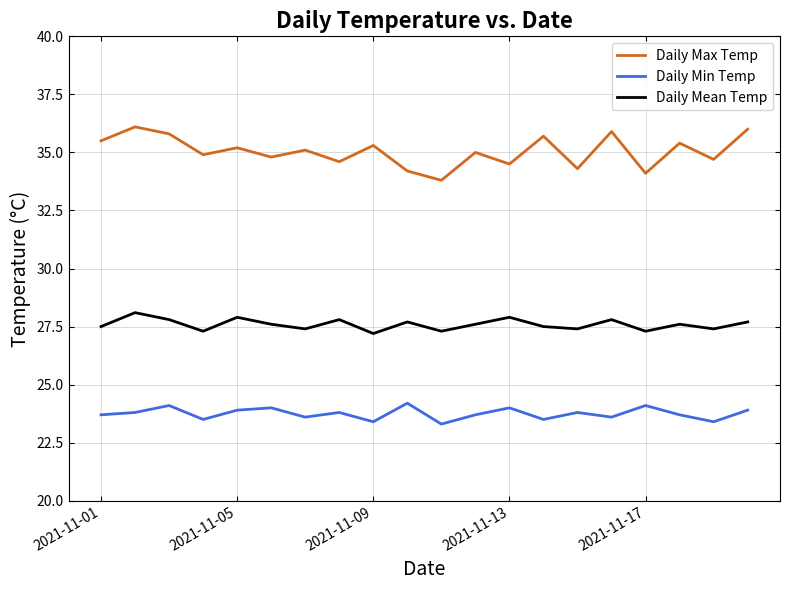

Rank the series by their maximum value, from highest to lowest.

Daily Max Temp, Daily Mean Temp, Daily Min Temp